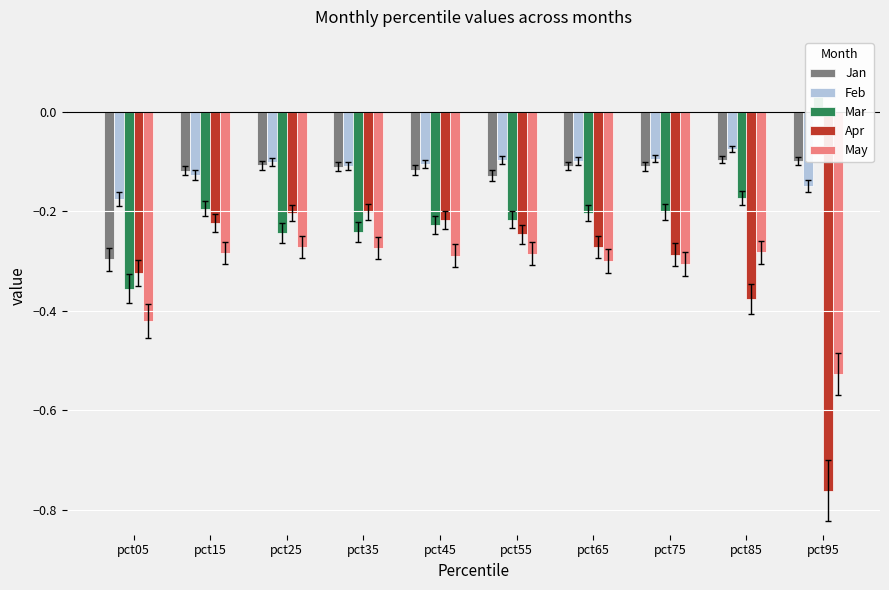

What is the value of the Jan bar at the 4th from the left?

-0.1